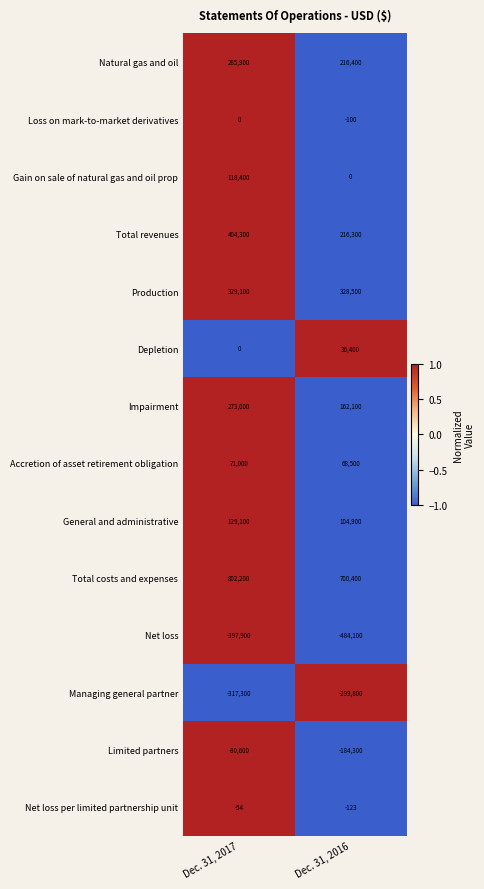

True or false: Natural gas and oil has a value of 110603 at Dec. 31, 2017.

False